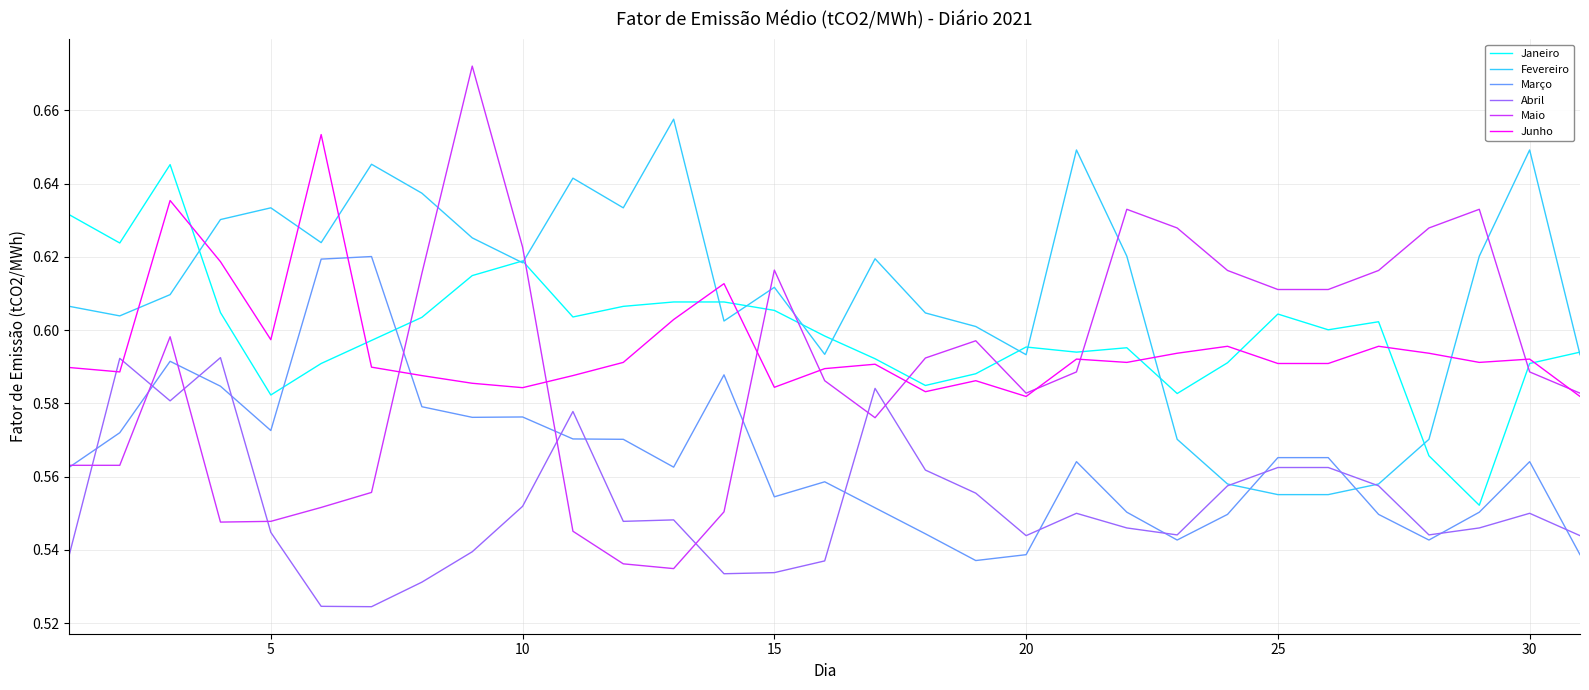

Which series has the widest spread of values?

Maio